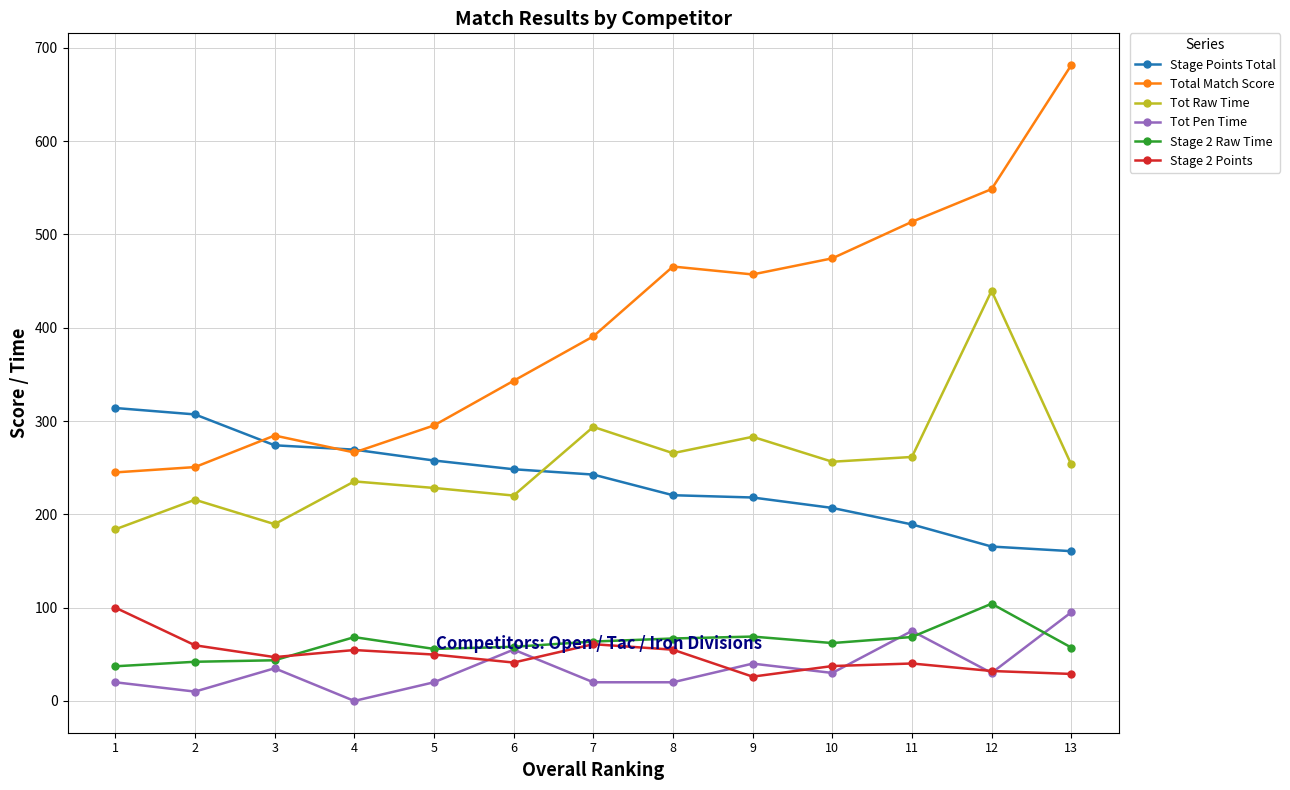

At which label is Stage Points Total closest to 237?

7